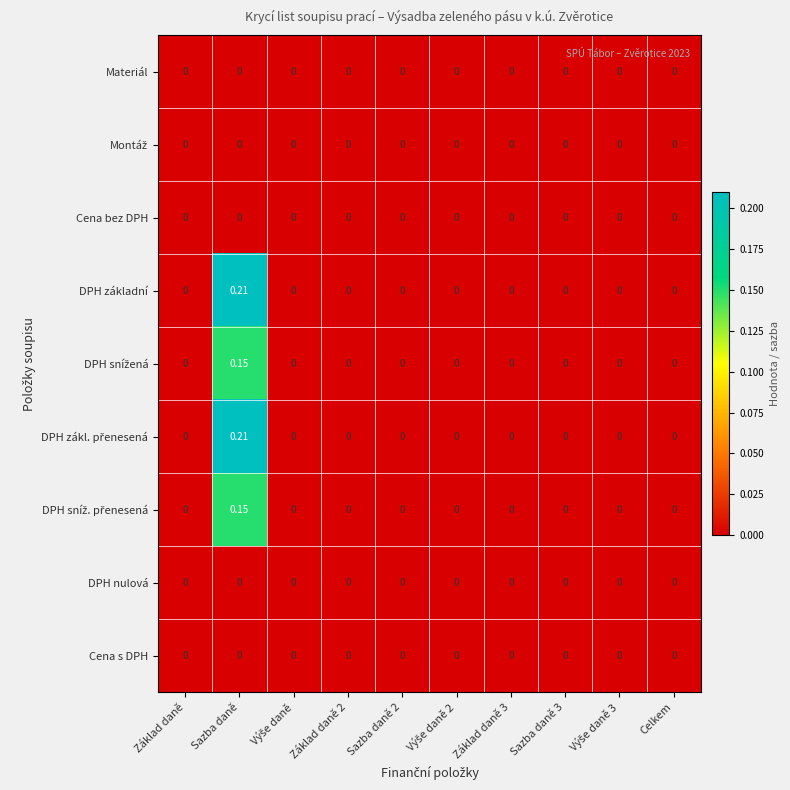

Which label corresponds to the largest value in the chart?

Sazba daně